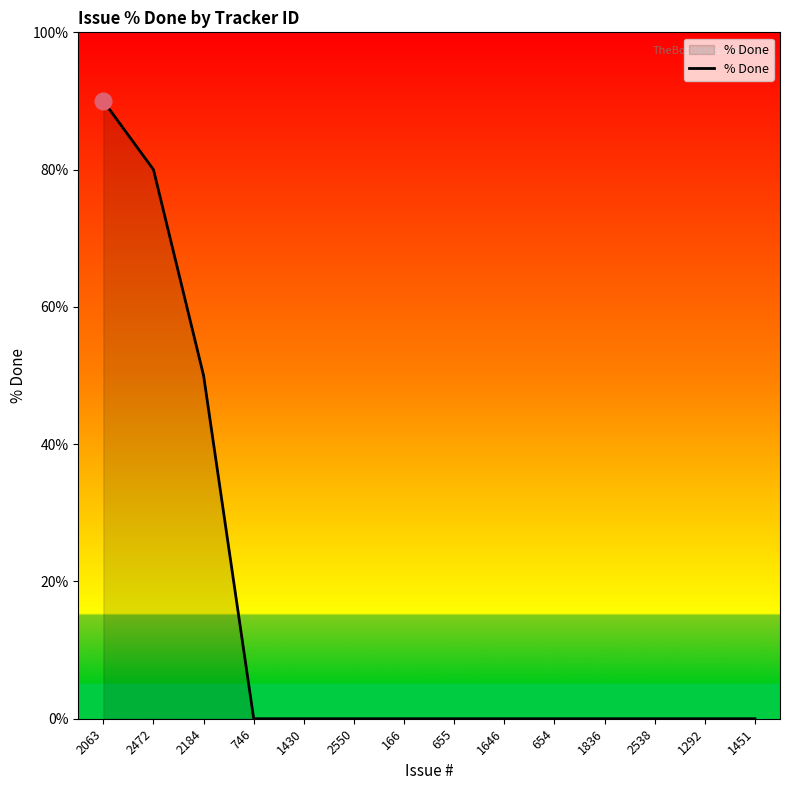

What is the difference between the maximum and minimum values?

90